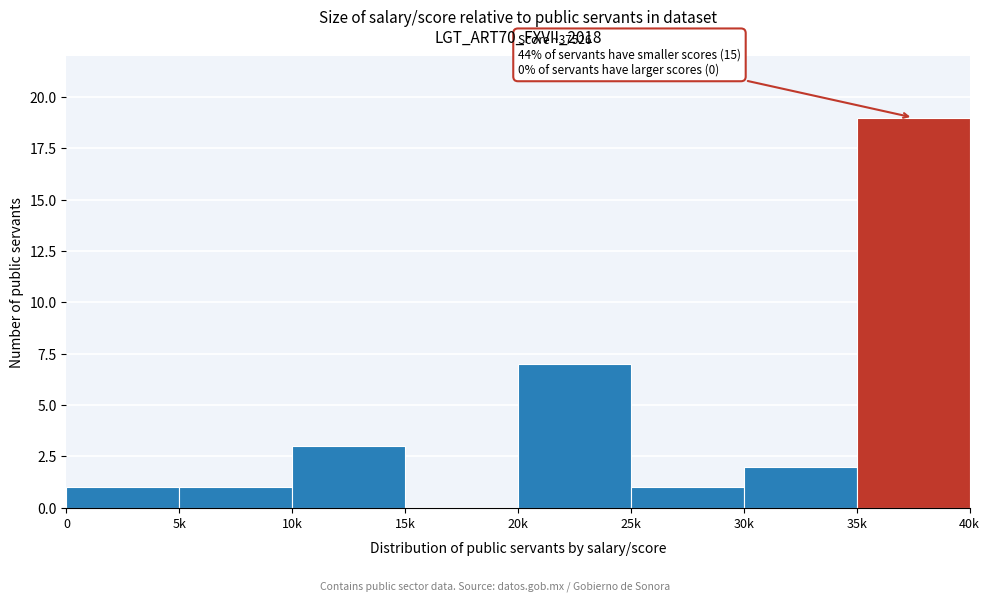

Reading left to right, list all the values displayed in this chart.

0=1	5k=1	10k=3	15k=0	20k=7	25k=1	30k=2	35k=19